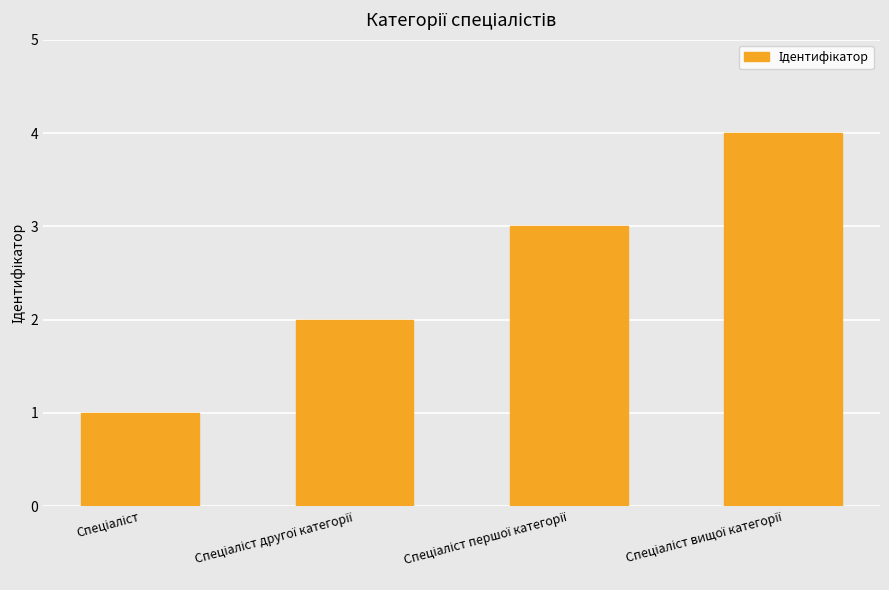

What is the sum of all values?

10